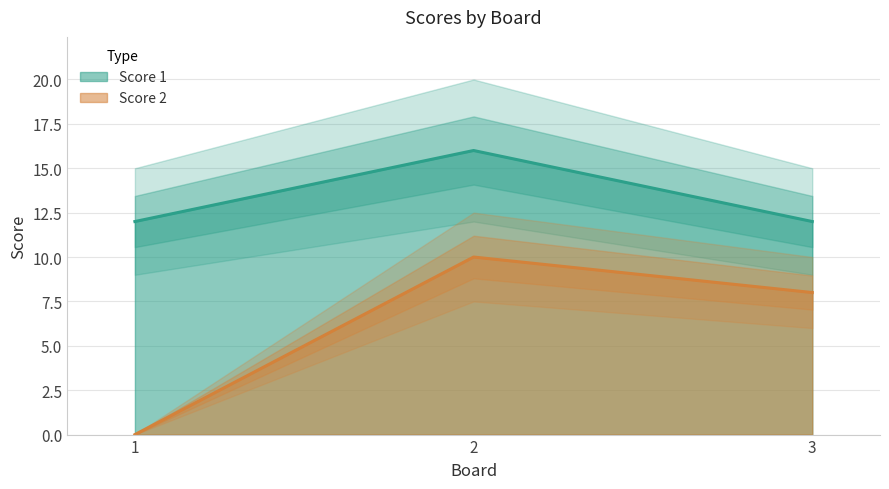

How many Score 1 values are between 12 and 16?

3